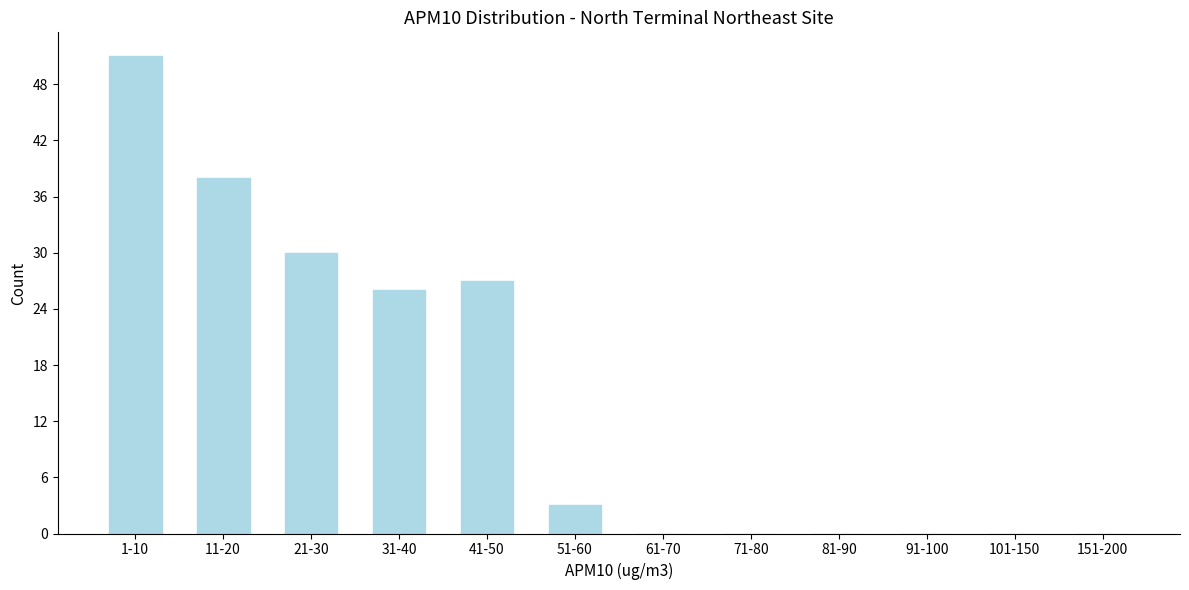

Reading right to left, what are all the values shown in this chart?

151-200=0	101-150=0	91-100=0	81-90=0	71-80=0	61-70=0	51-60=3	41-50=27	31-40=26	21-30=30	11-20=38	1-10=51